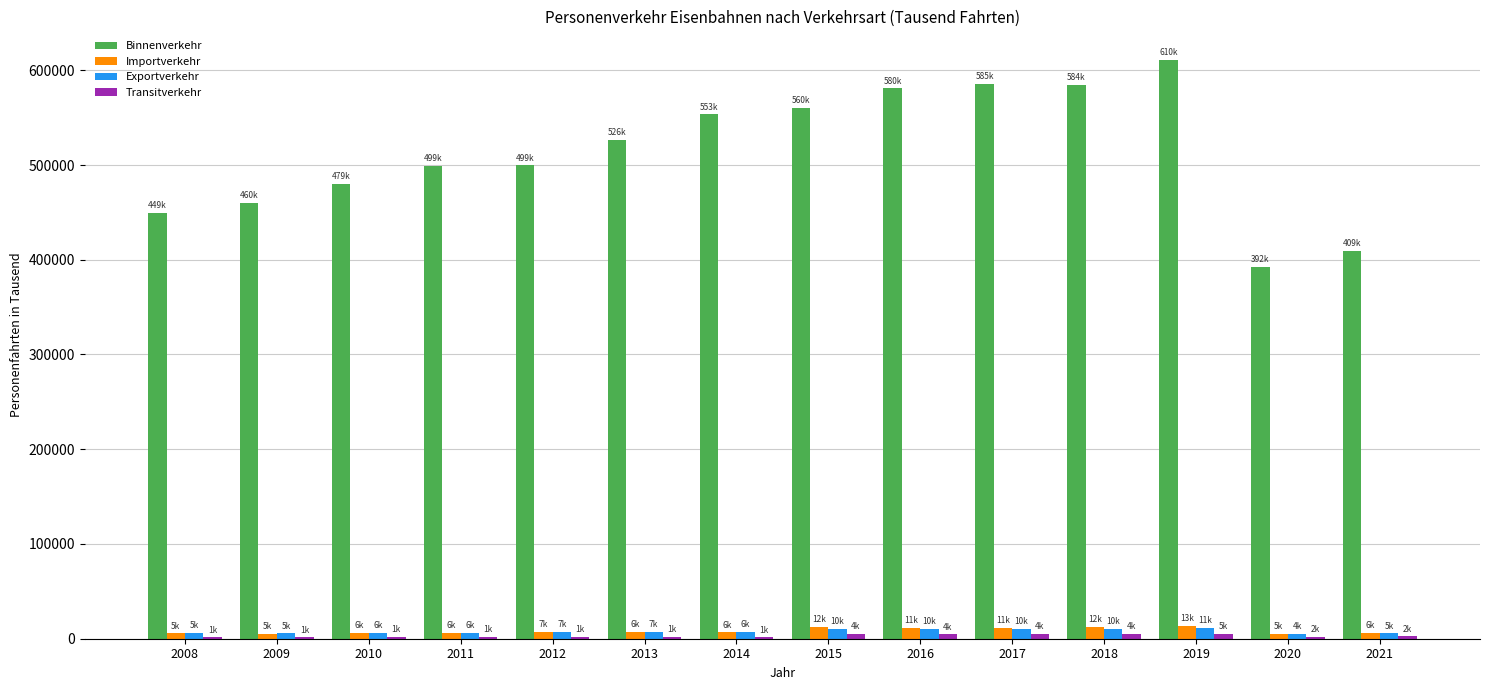

Which category has the highest value across all series?

2019